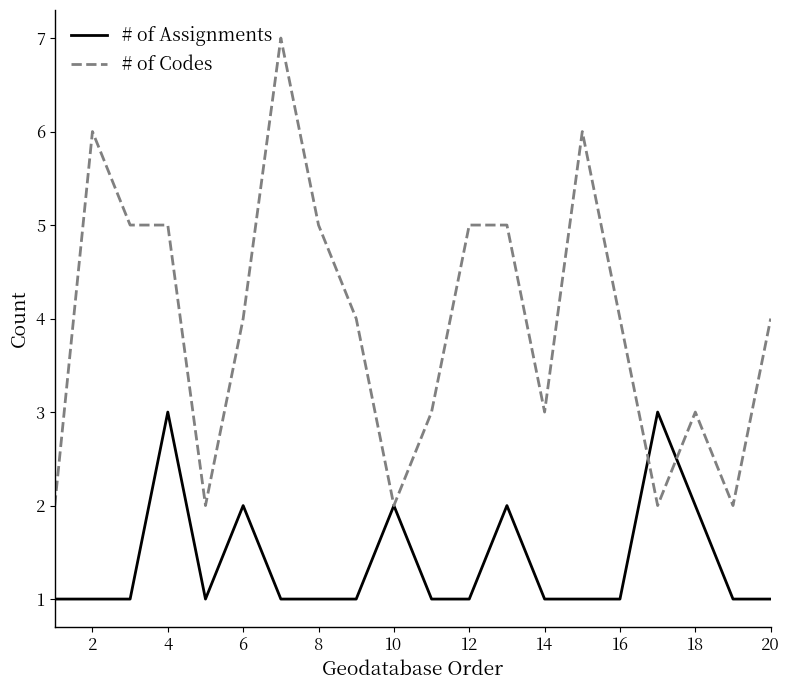

Does the chart have visible grid lines?

No